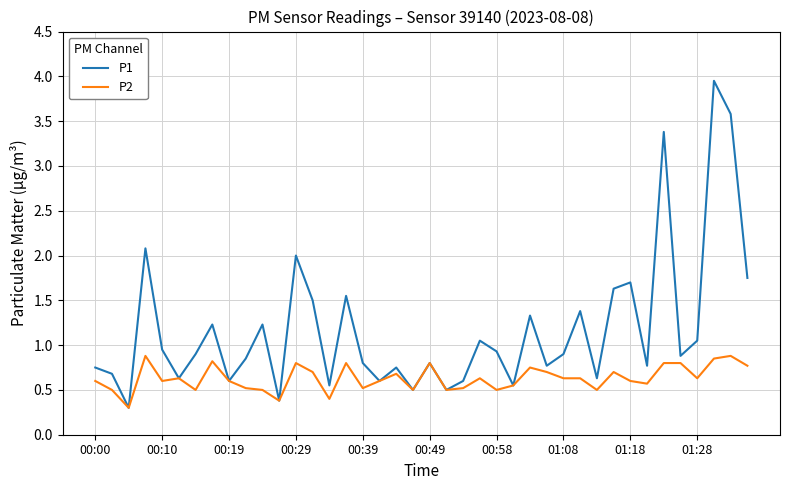

List the series in order of their overall mean, highest first.

P1, P2